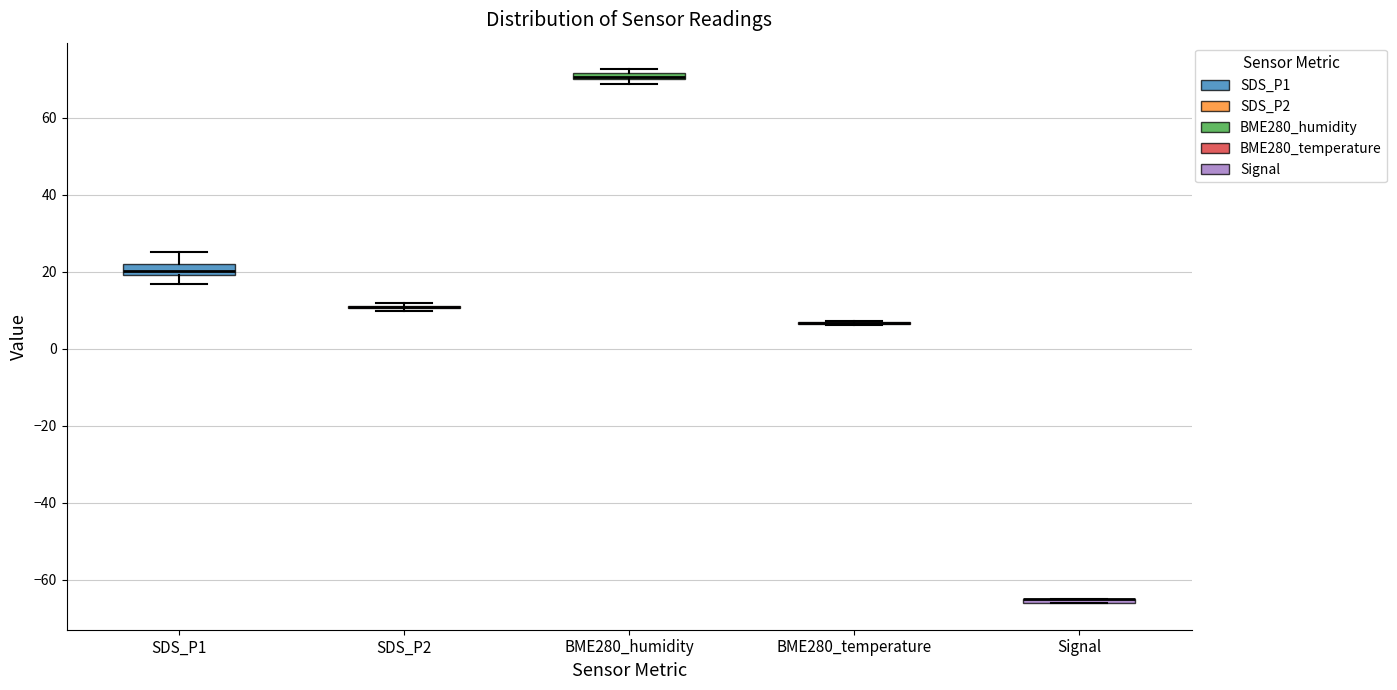

Where is the upper edge of the box for Signal on the y-axis? The values are not printed on the chart, so give them approximately, as read against the axis.

-64